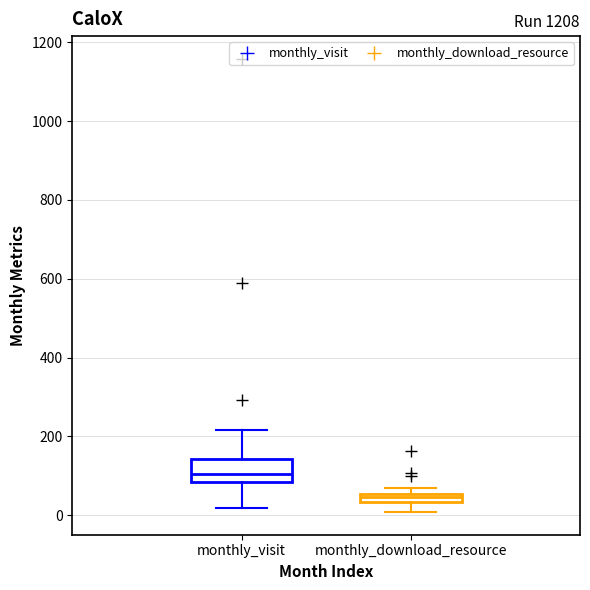

Which box is the tallest, from its lower edge to its upper edge?

monthly_visit